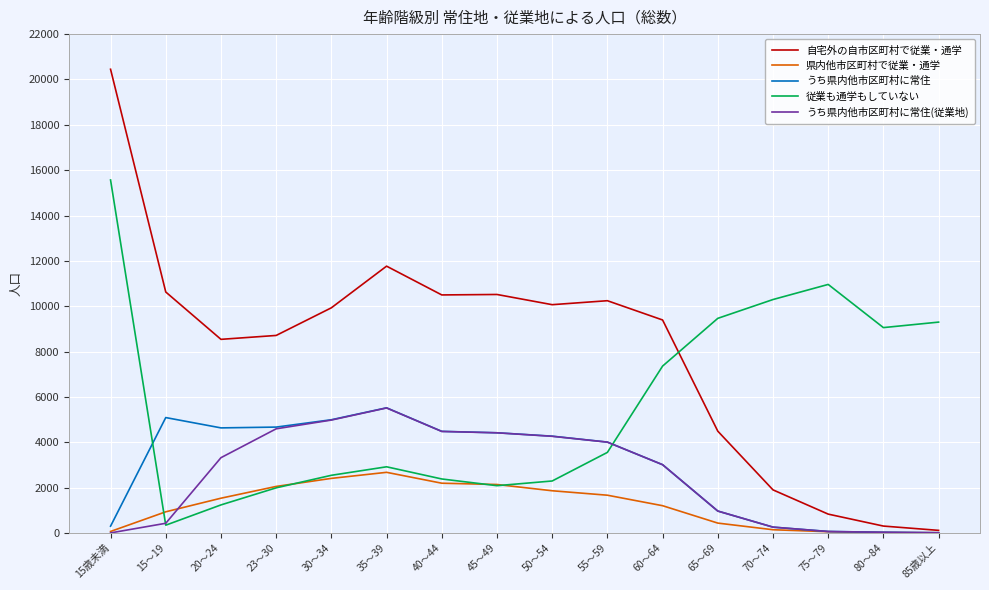

At which label does うち県内他市区町村に常住 first exceed 4268?

15～19